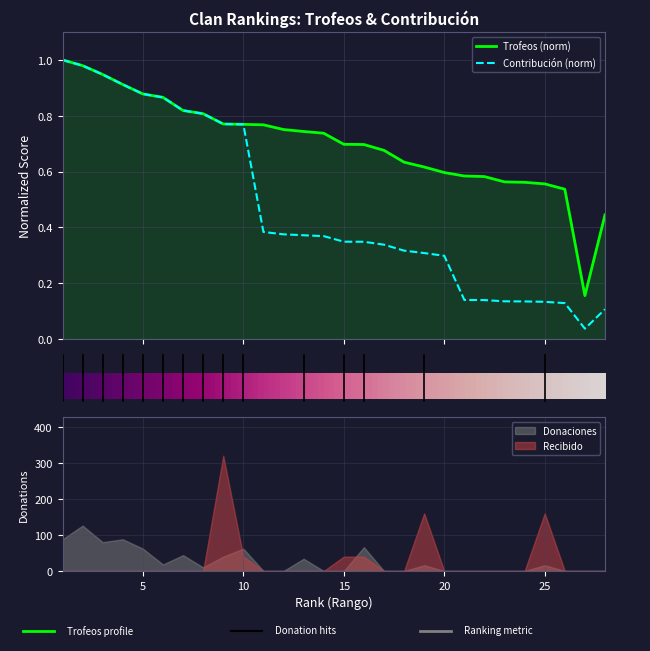

Which series has the largest total across all categories?

Trofeos